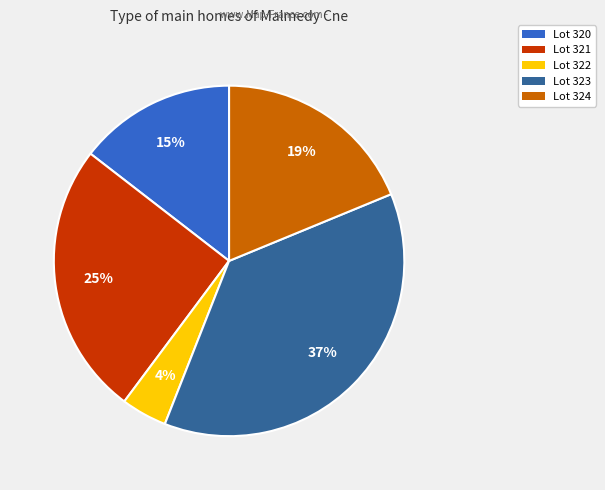

Rank the categories by value from highest to lowest.

Lot 323, Lot 321, Lot 324, Lot 320, Lot 322